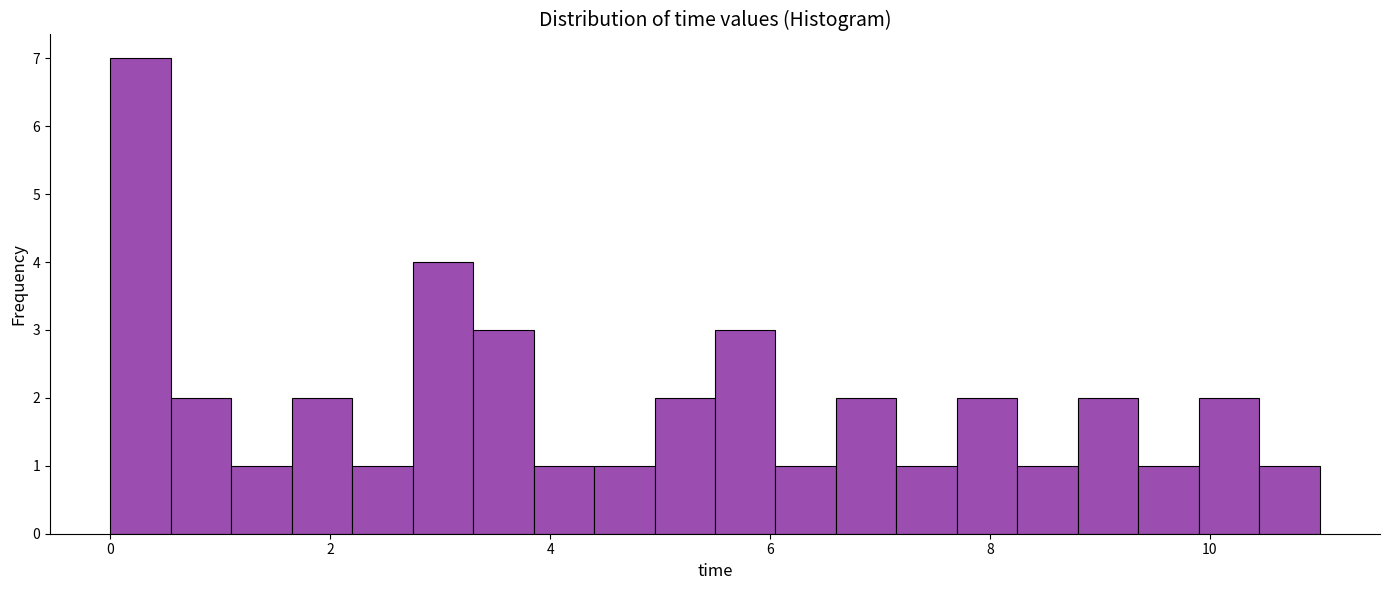

Read against the x-axis, roughly where is the centre of the tallest bar?

0.2